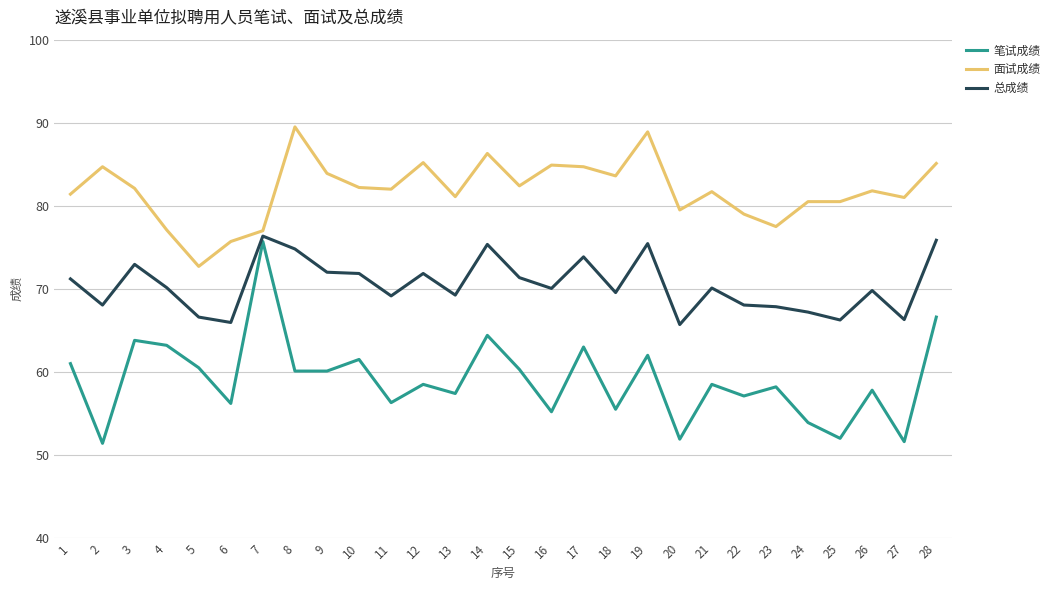

Read the 笔试成绩 value at 16.

55.2